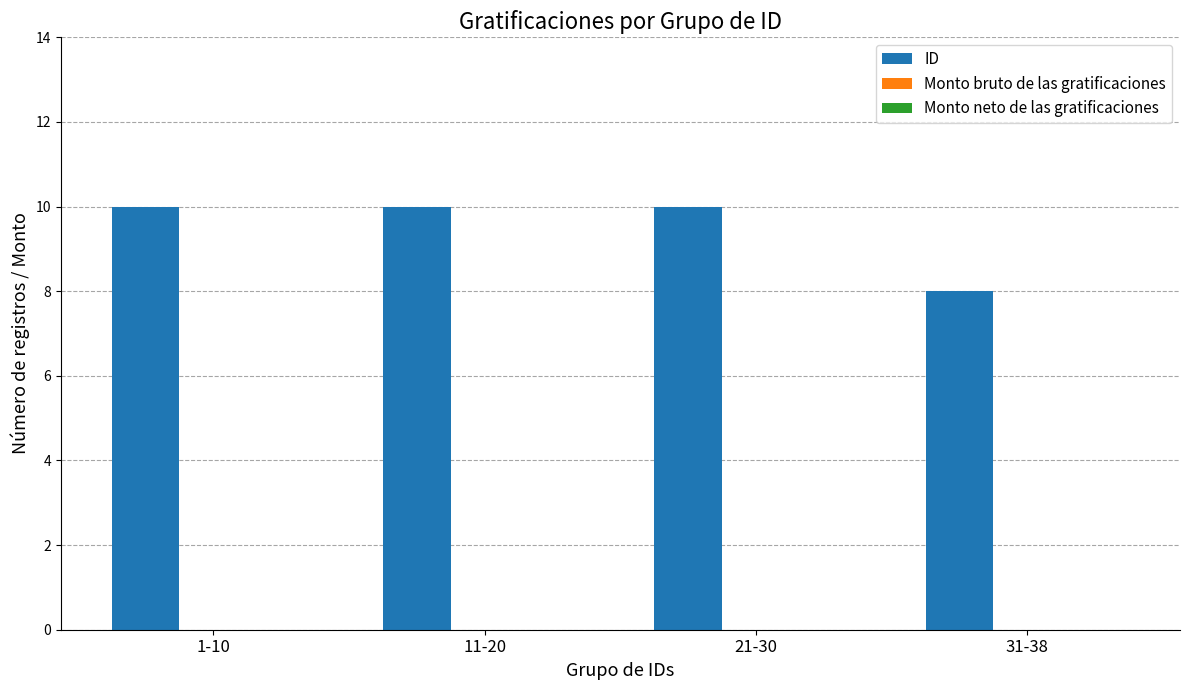

What is the maximum value shown in the chart?

10